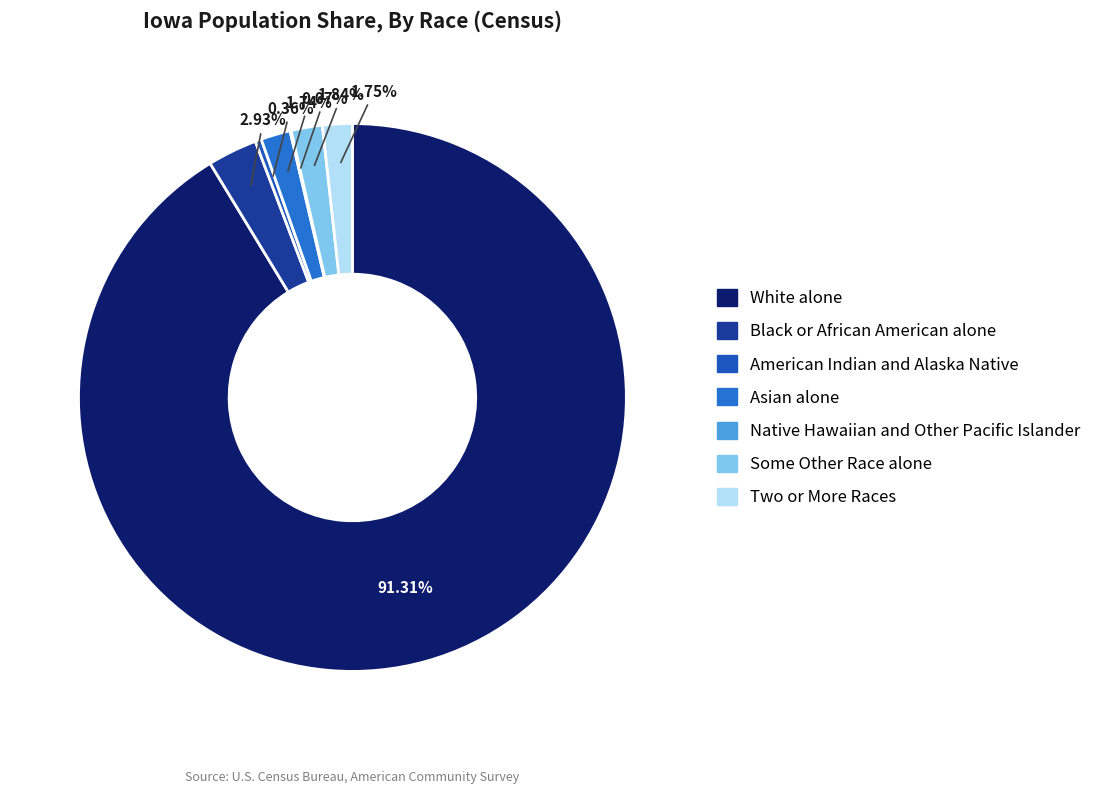

Approximately how many times larger is the value at Native Hawaiian and Other Pacific Islander compared to American Indian and Alaska Native?

0.2